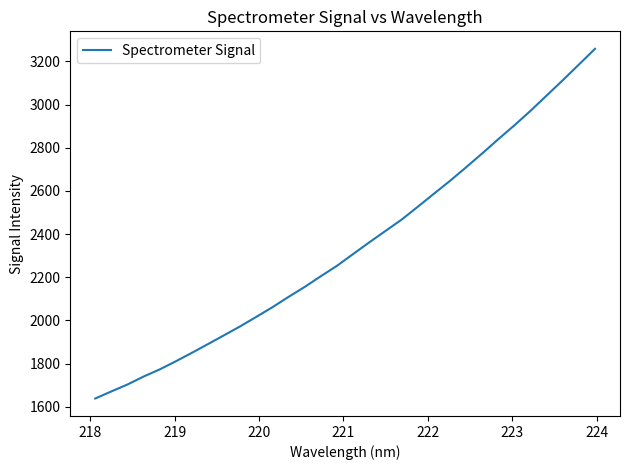

What is the maximum value shown in the chart?

3258.2